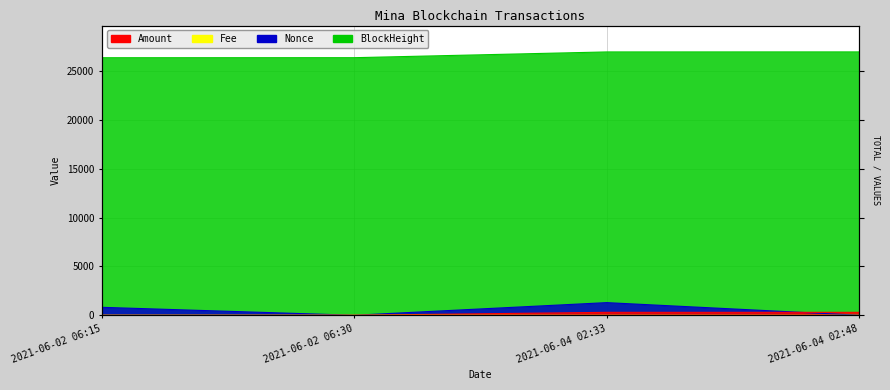

Count the number of data series in this chart.

4